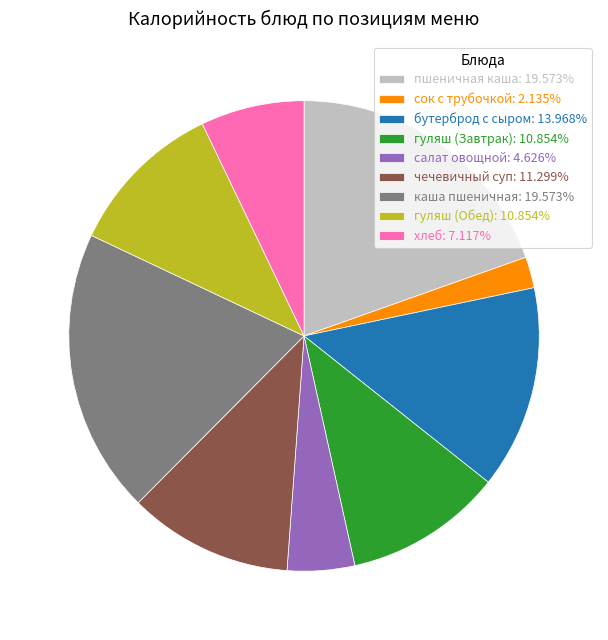

Does any single category account for the majority?

No